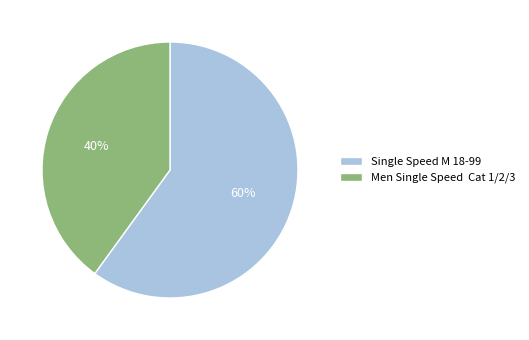

Count the number of slices in the pie.

2